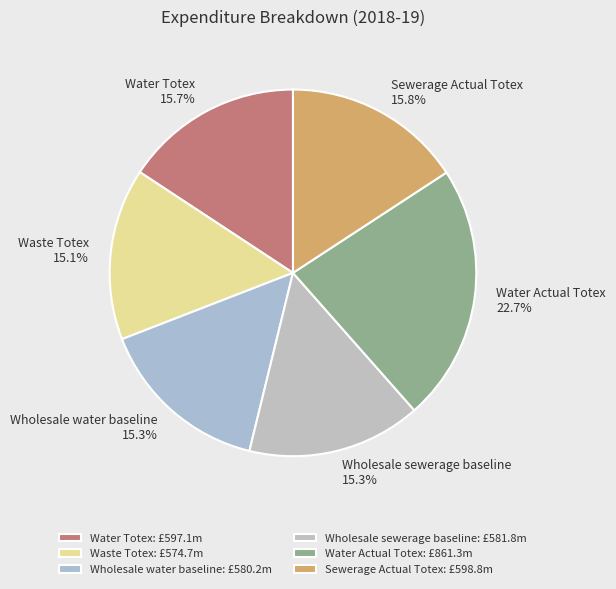

Which has a higher value, Water Actual Totex or Waste Totex?

Water Actual Totex